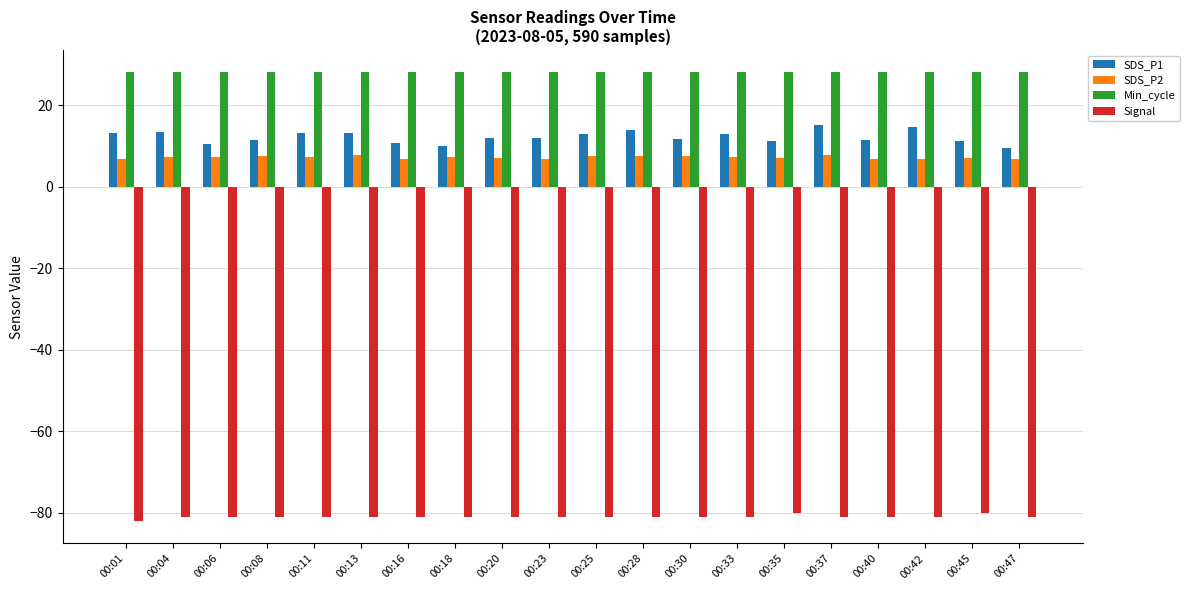

True or false: SDS_P1 has a value of 17.6 at 00:01.

False